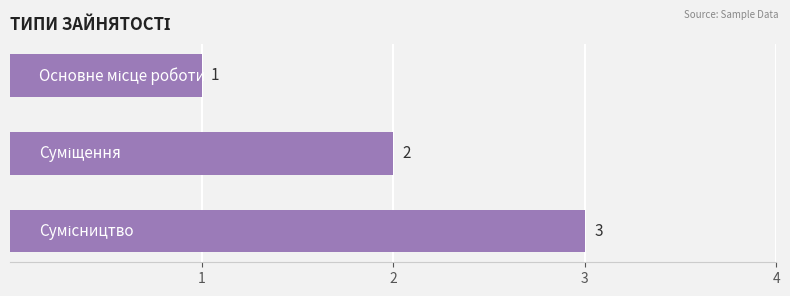

What is the sum of all values?

6